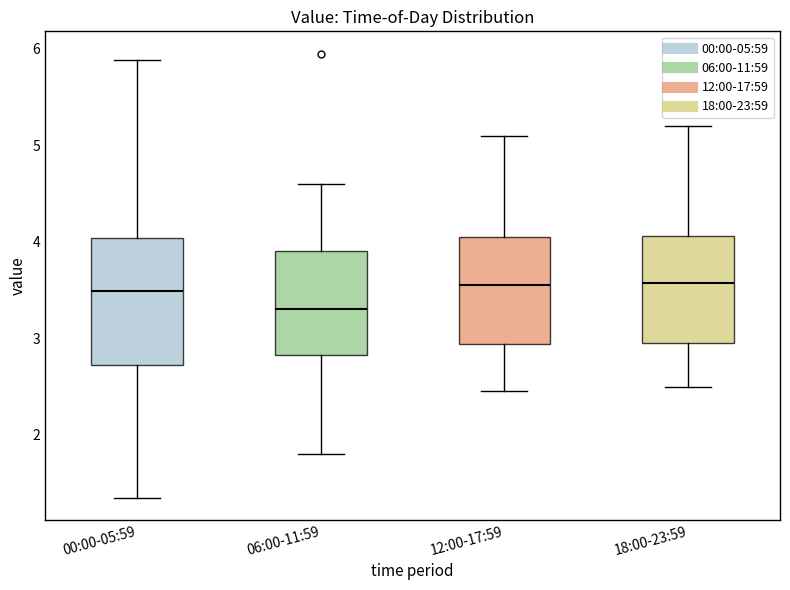

Reading left to right, read every box against the y-axis: the position of its median line, the range the box covers, and the ends of its whiskers. The values are not printed on the chart, so give them approximately, as read against the axis.

00:00-05:59: median 3.5, box 2.7 to 4.0, whiskers 1.4 to 5.9
06:00-11:59: median 3.3, box 2.8 to 3.9, whiskers 1.8 to 4.6
12:00-17:59: median 3.6, box 2.9 to 4.1, whiskers 2.5 to 5.1
18:00-23:59: median 3.6, box 3.0 to 4.1, whiskers 2.5 to 5.2